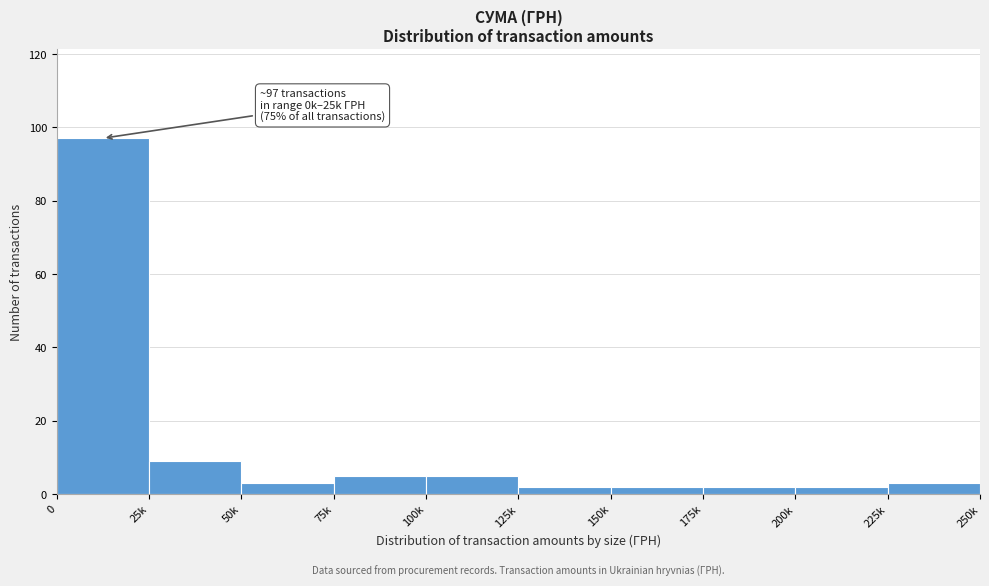

Reading left to right, what are all the values shown in this chart?

0=97	25k=9	50k=3	75k=5	100k=5	125k=2	150k=2	175k=2	200k=2	225k=3